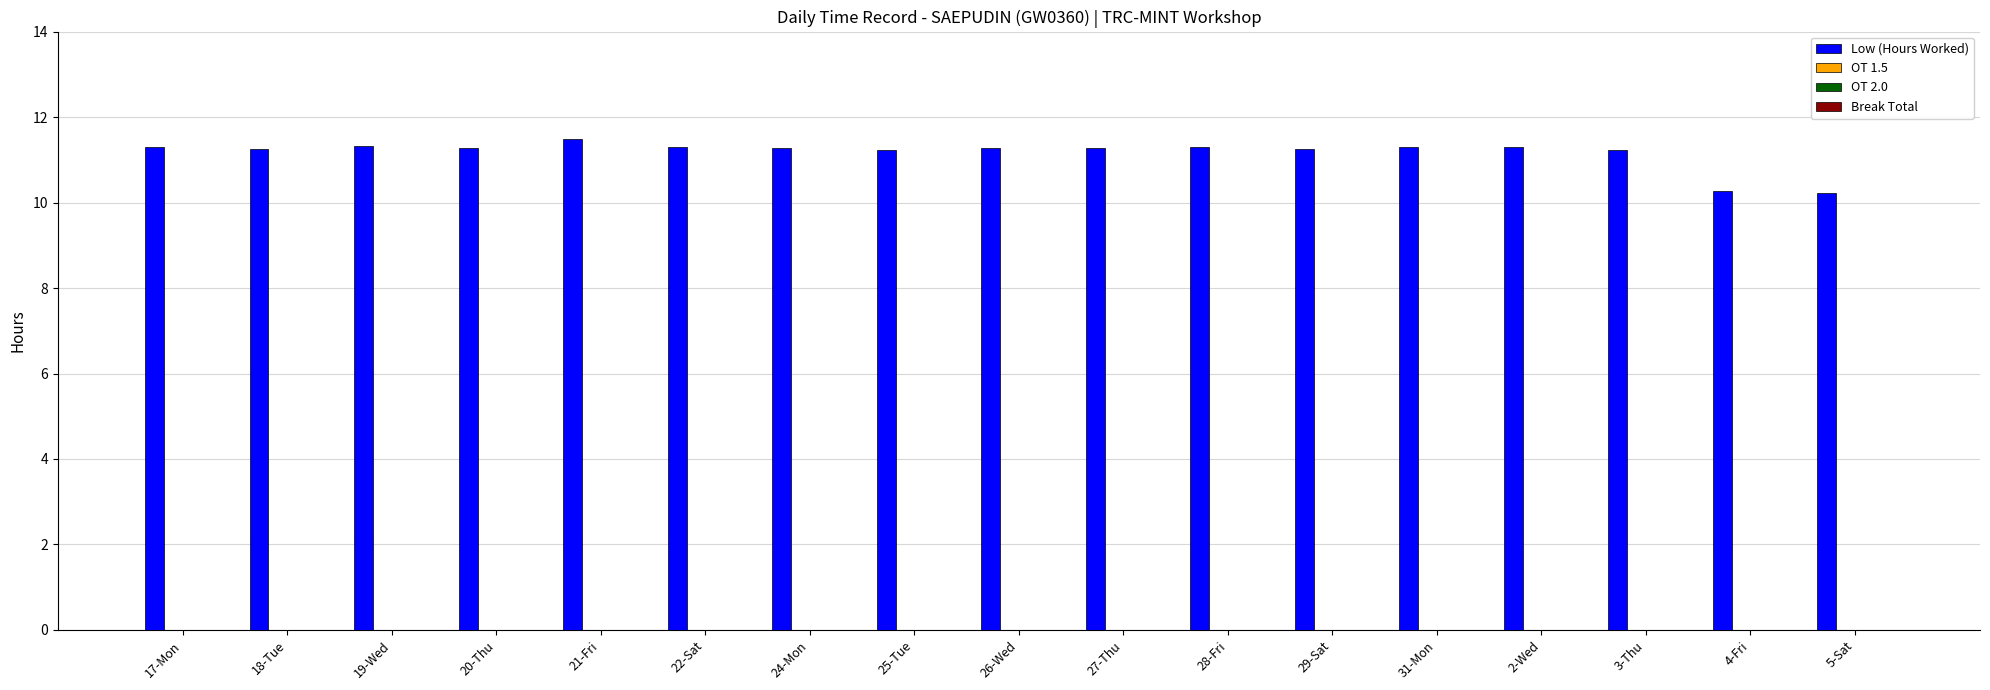

Count the number of categories in the chart.

17